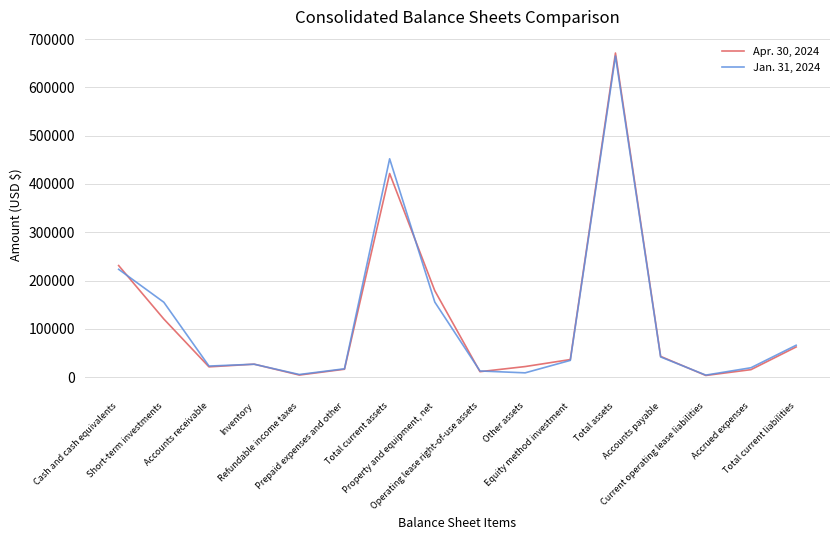

What is the smallest value displayed?

3724